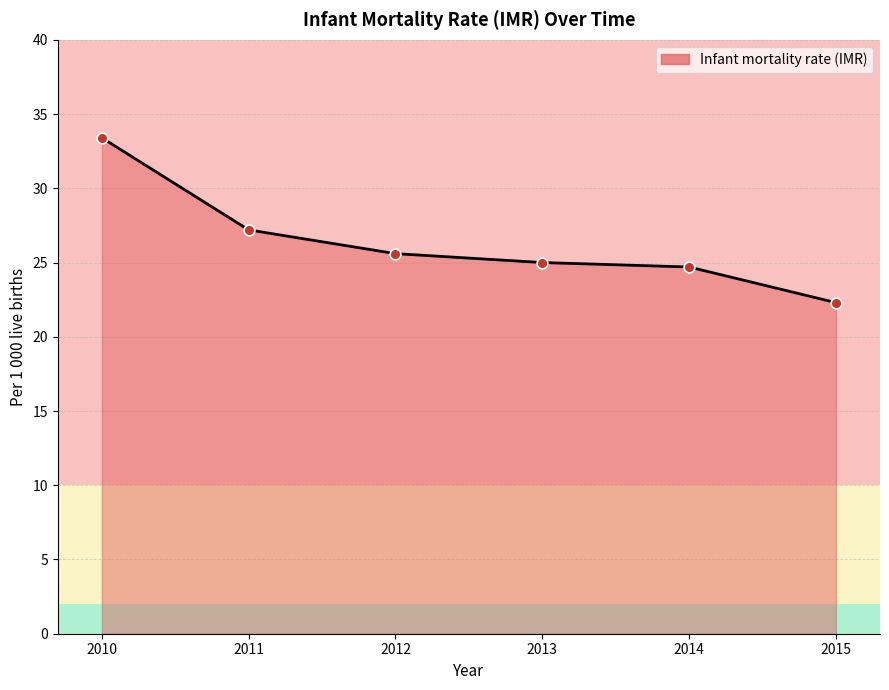

What is the ratio of the value at 2013 to the value at 2014?

1.0